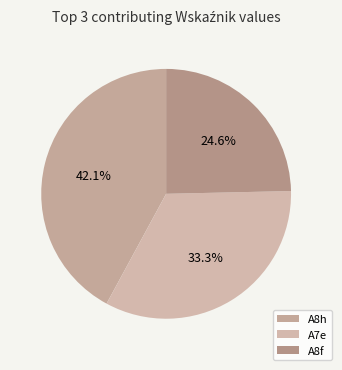

How many segments does this pie chart have?

3